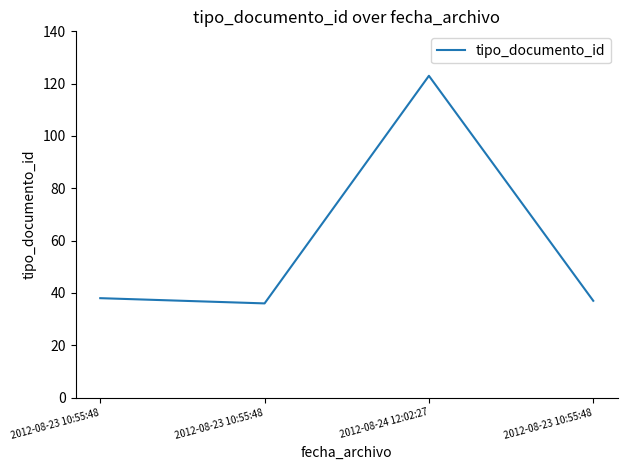

Reading left to right, transcribe all the data shown in this chart.

38	36	123	37